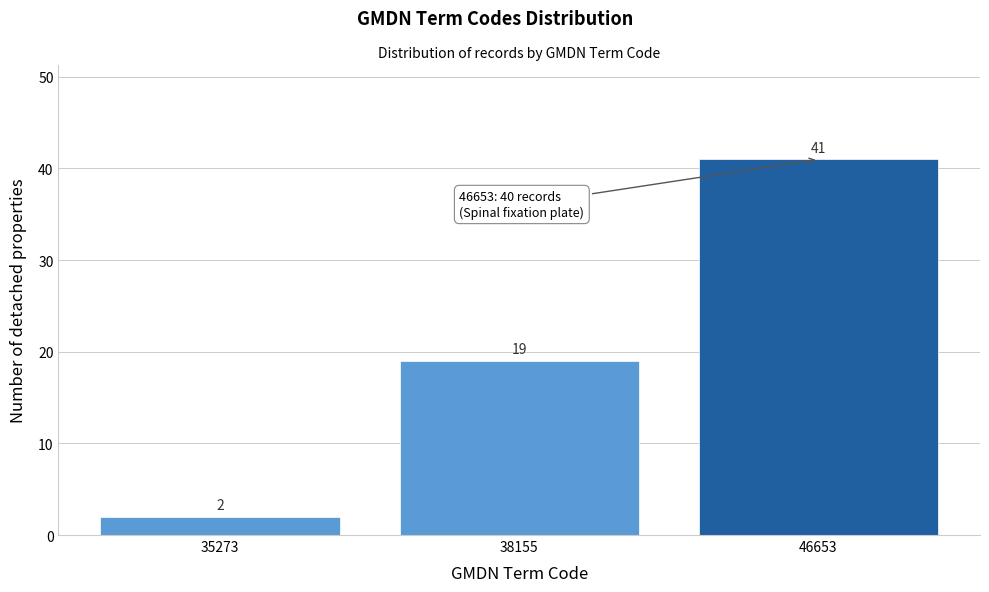

Reading left to right, extract all data points from this chart.

35273=2	38155=19	46653=41